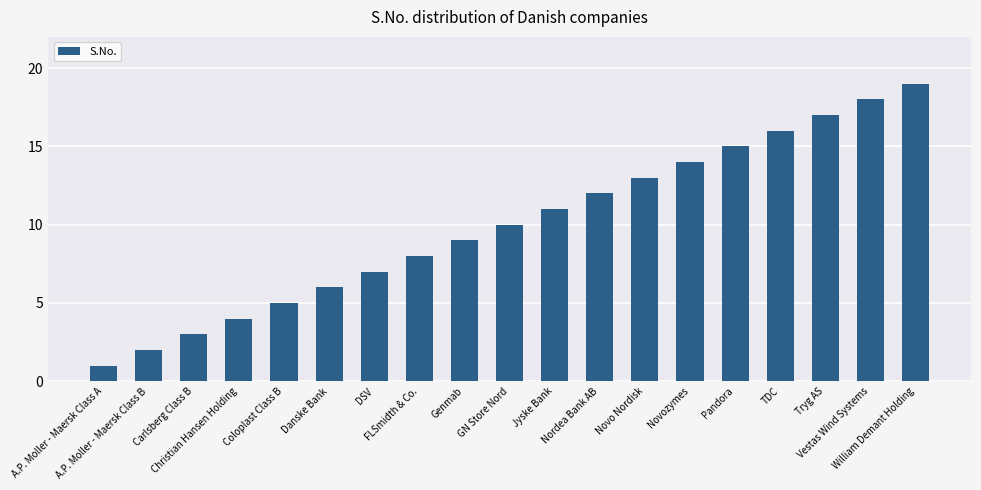

Is it true that the value at GN Store Nord is 10?

True